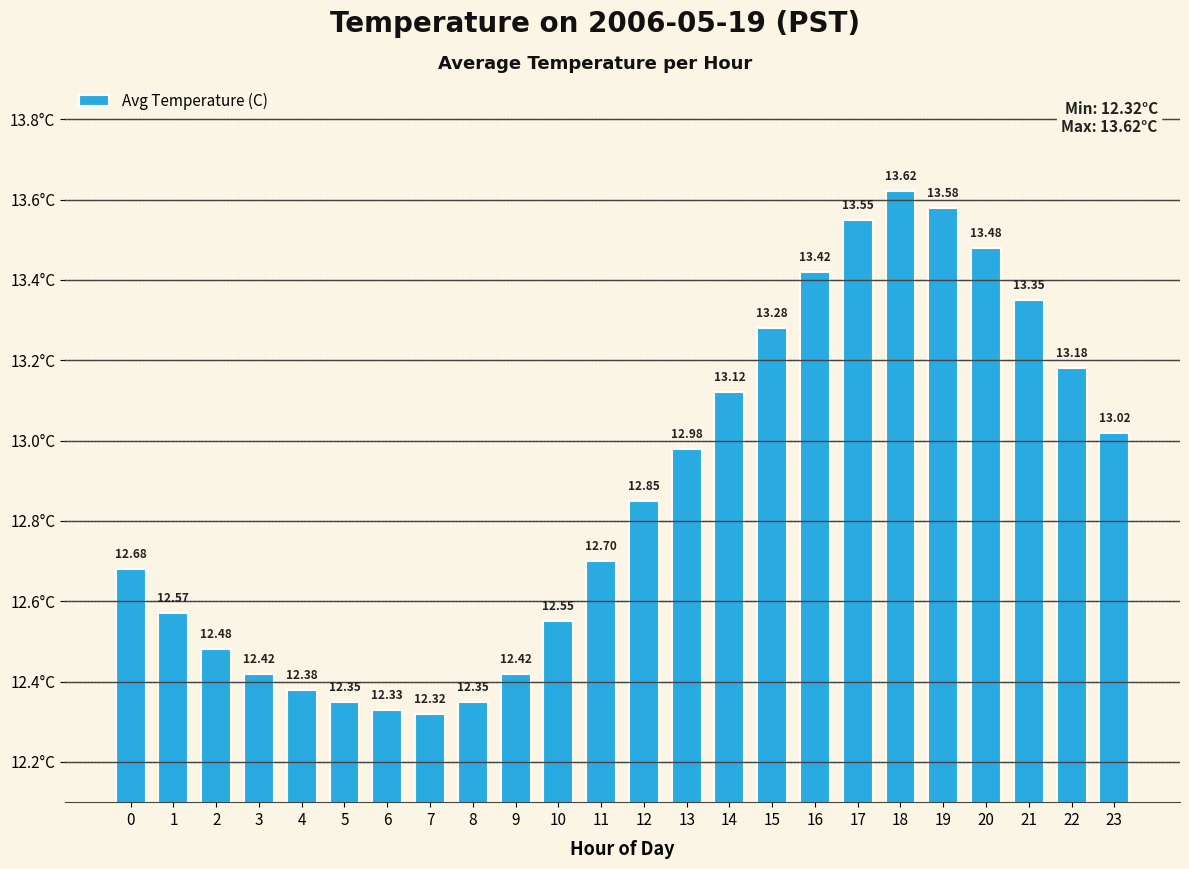

Where is the data nearest to the value 12?

7